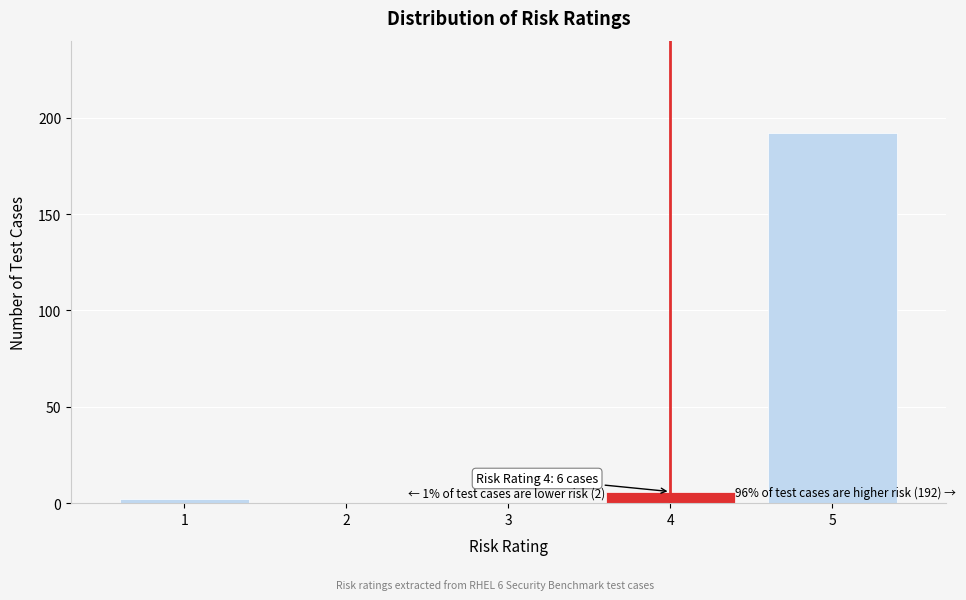

Reading left to right, transcribe all the data shown in this chart.

1=2	2=0	3=0	4=6	5=192